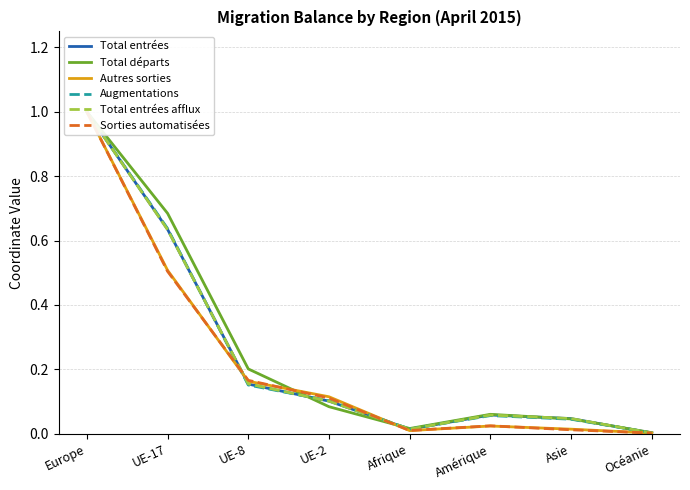

Does the chart display data point markers on the line(s)?

No